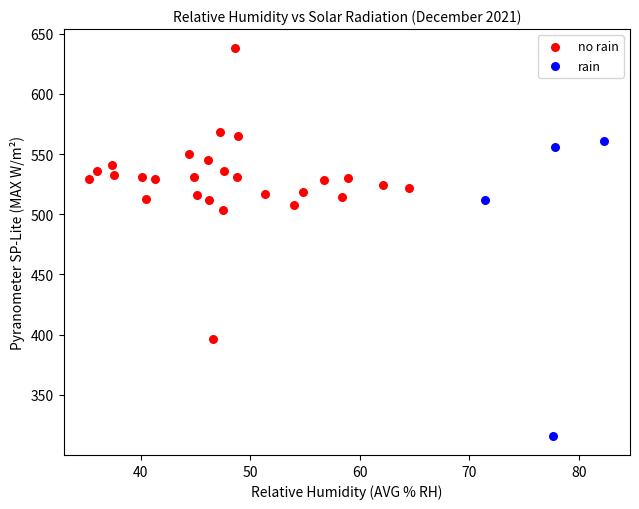

Which series reaches the minimum Y coordinate?

rain